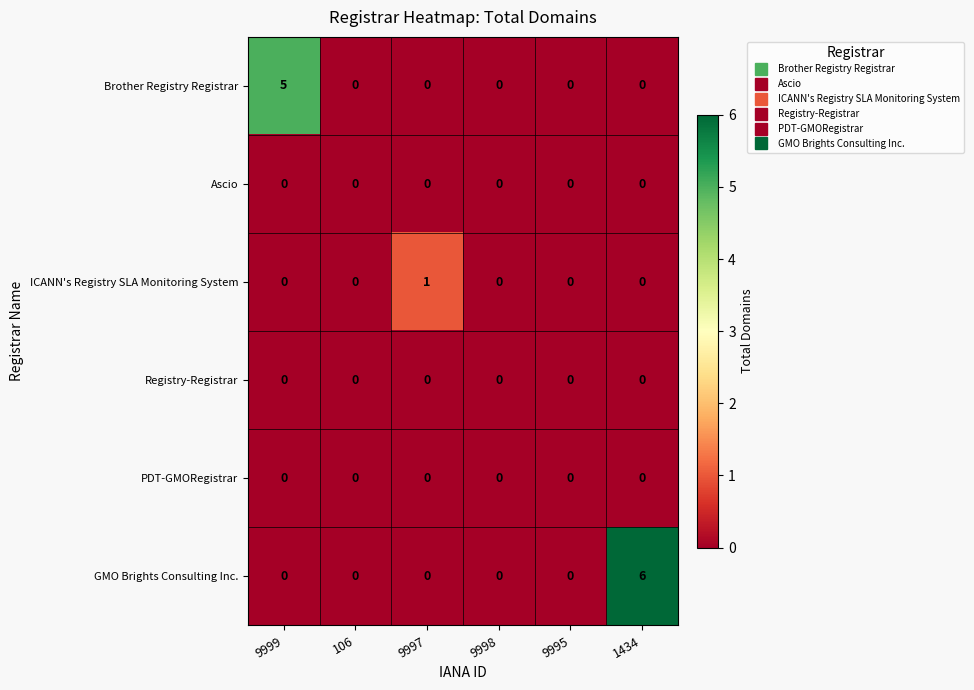

Count the number of data series in this chart.

6